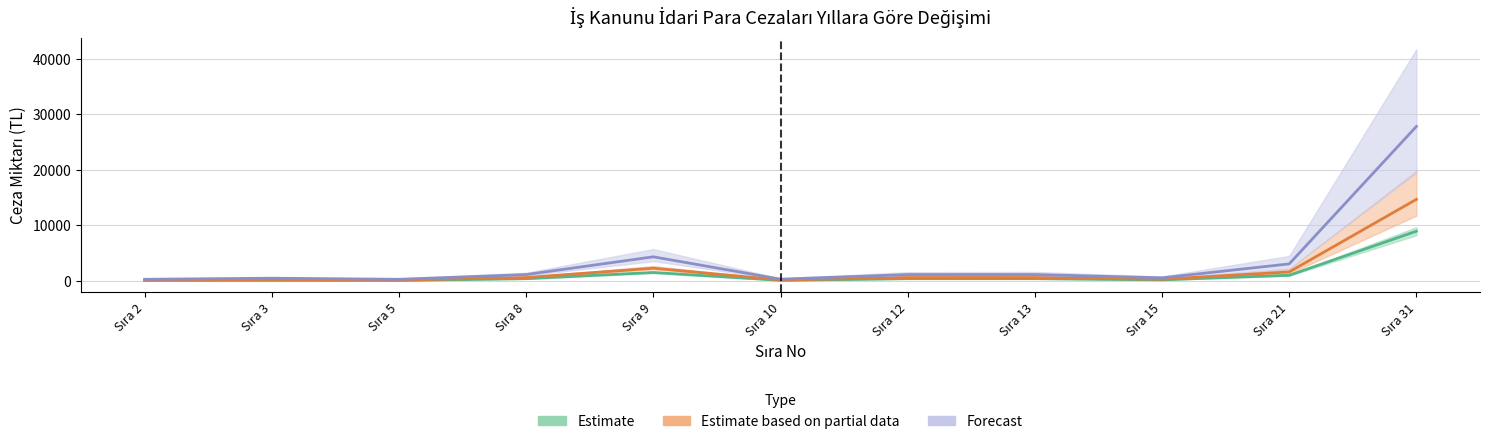

What is the difference between the highest and lowest values at Sıra 3?

390